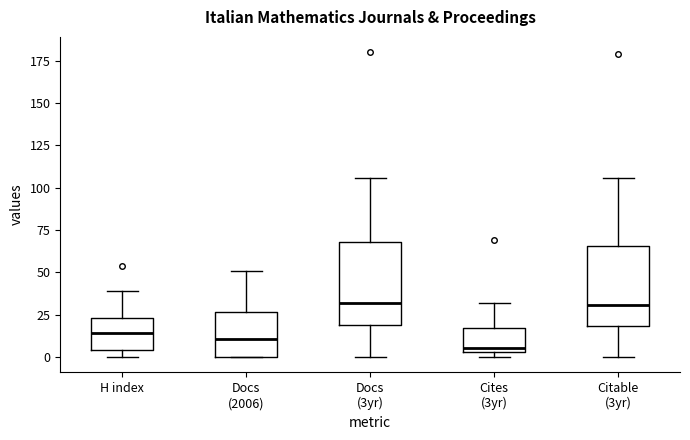

Where does the upper whisker of the box for Cites (3yr) end on the y-axis? The values are not printed on the chart, so give them approximately, as read against the axis.

30